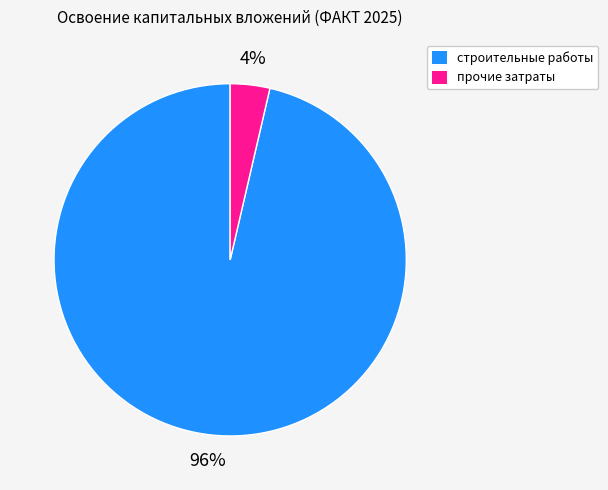

Is there a majority slice in this chart?

Yes